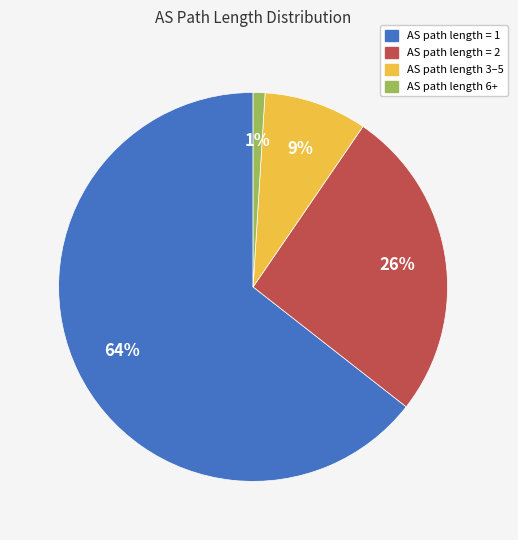

Rank the categories by value from highest to lowest.

AS path length = 1, AS path length = 2, AS path length 3–5, AS path length 6+